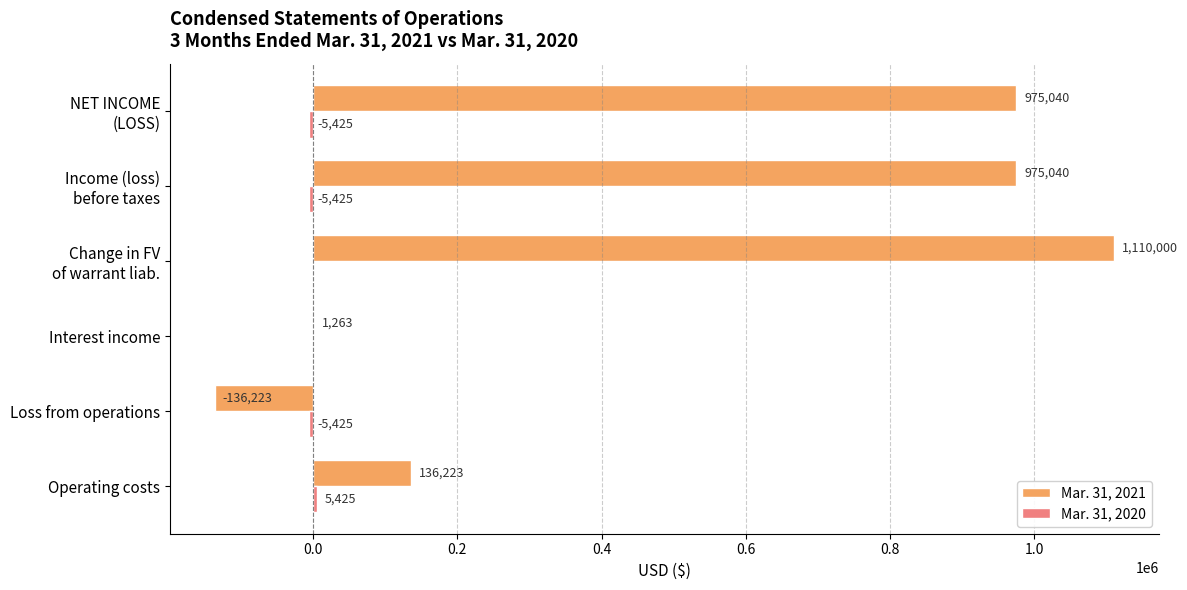

What is the highest value of the Mar. 31, 2021 series?

1110000